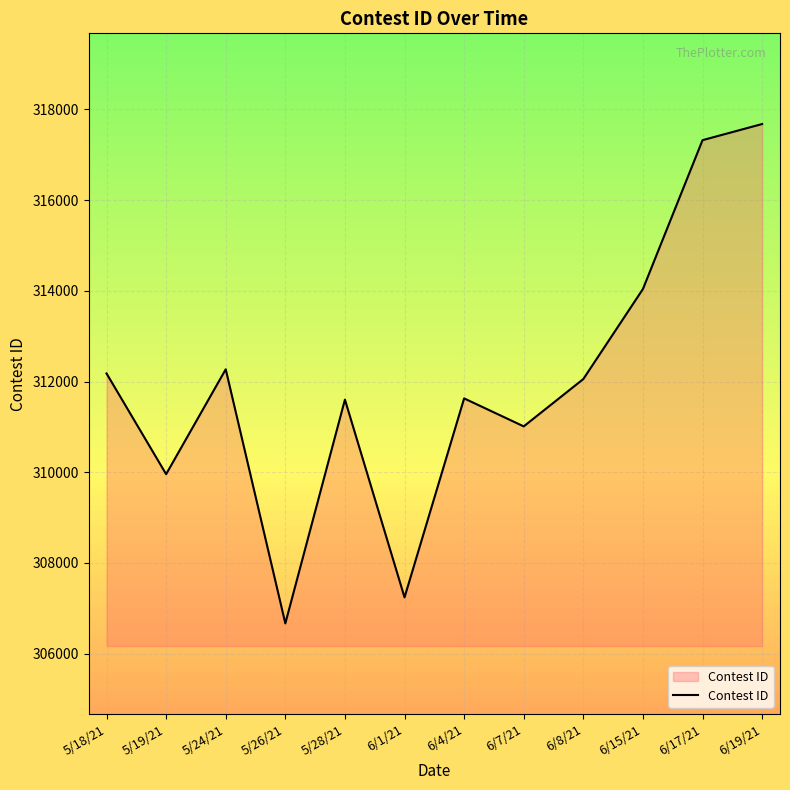

Which category has the lowest value across all series?

5/26/21